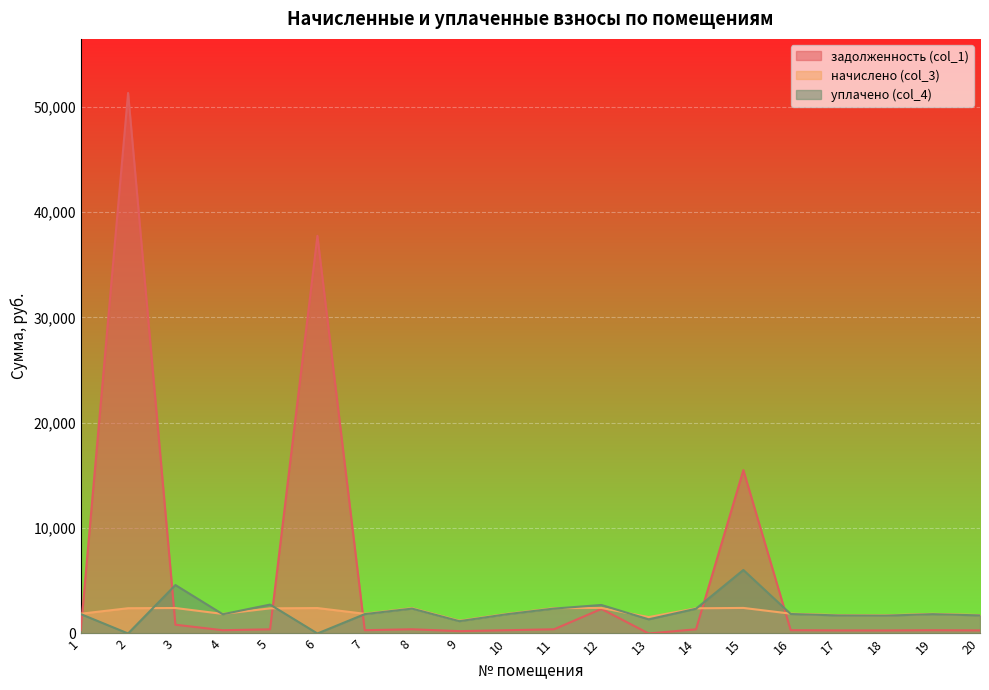

After their last crossing, which series has the higher values: задолженность (col_1) or начислено (col_3)?

начислено (col_3)